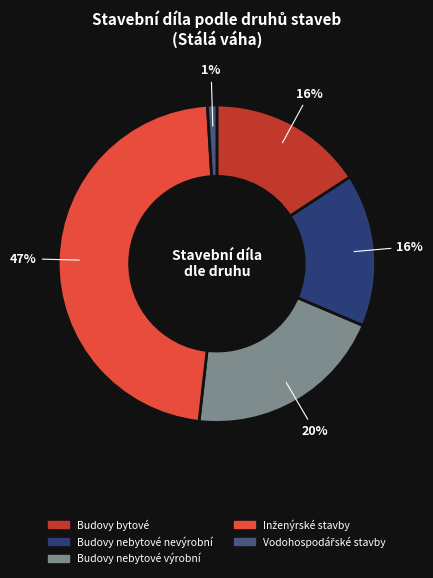

Is there any slice that represents more than half of the pie?

No